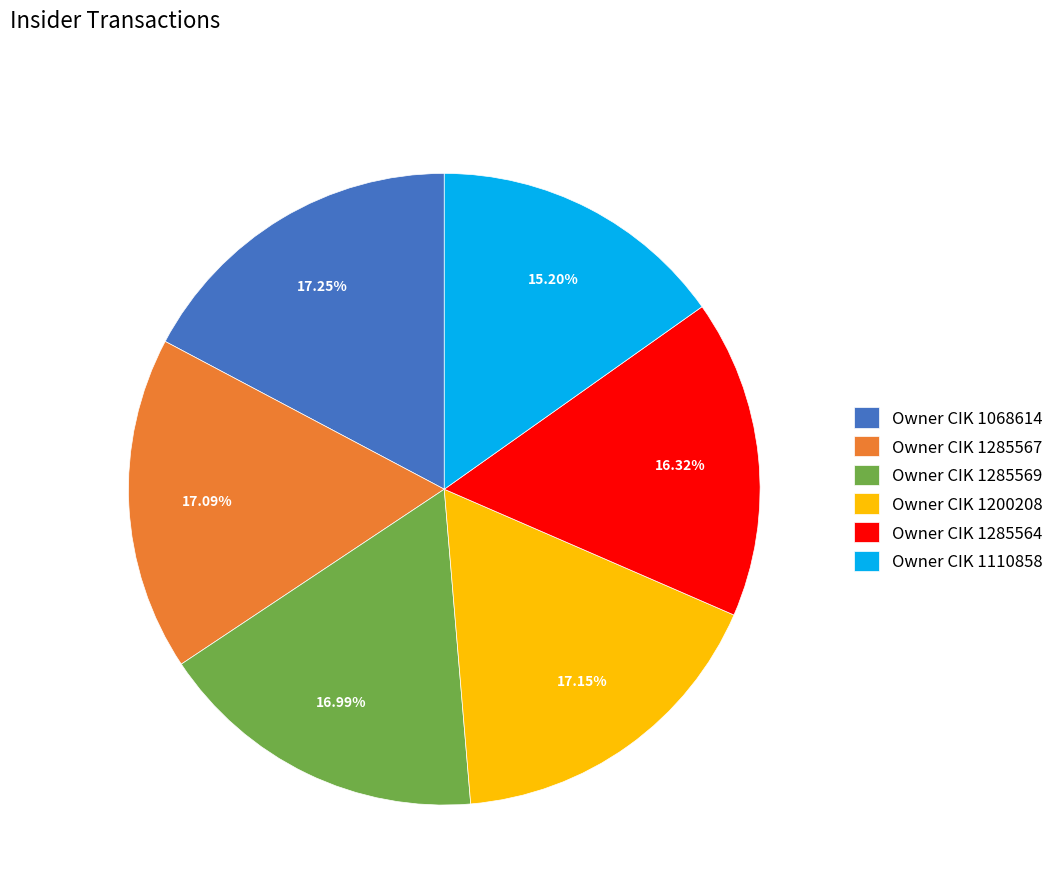

Is there a majority slice in this chart?

No